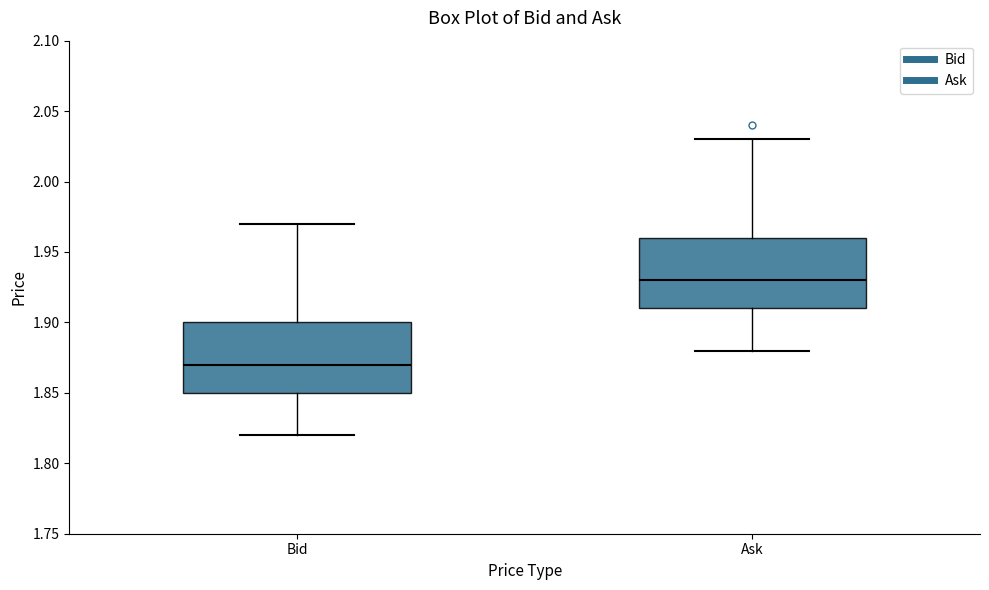

Which box has the highest median line?

Ask